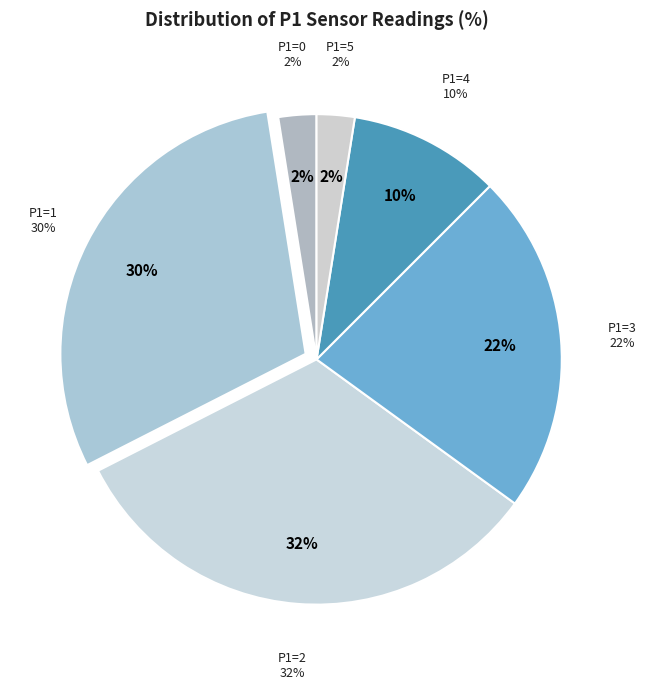

Is 38 the majority of the pie?

No